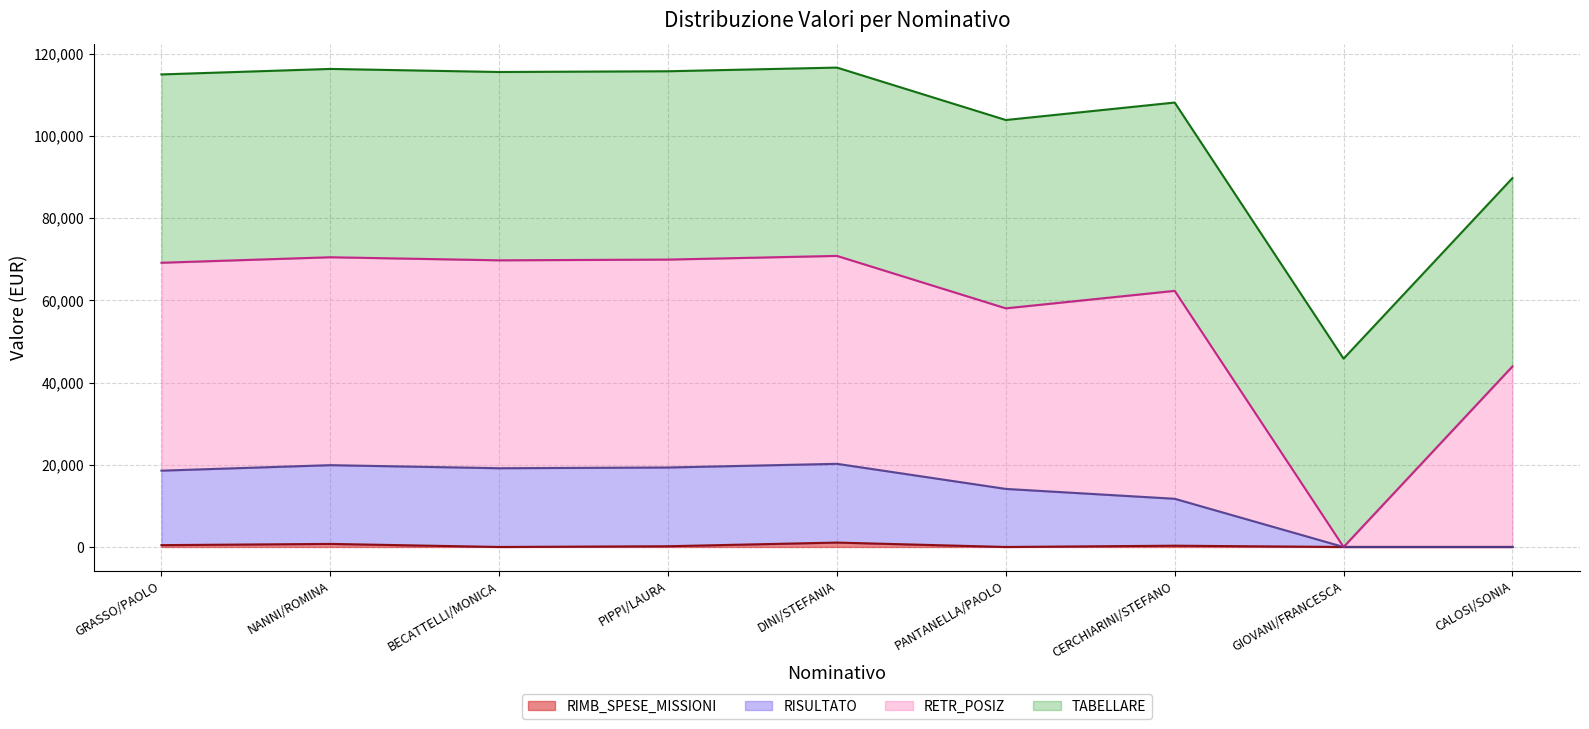

True or false: RIMB_SPESE_MISSIONI and RISULTATO intersect in this chart.

False